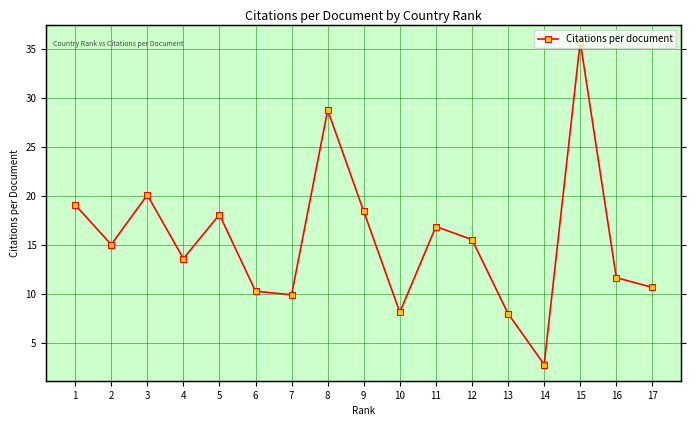

Is it true that the value at 3 is 4.2?

False